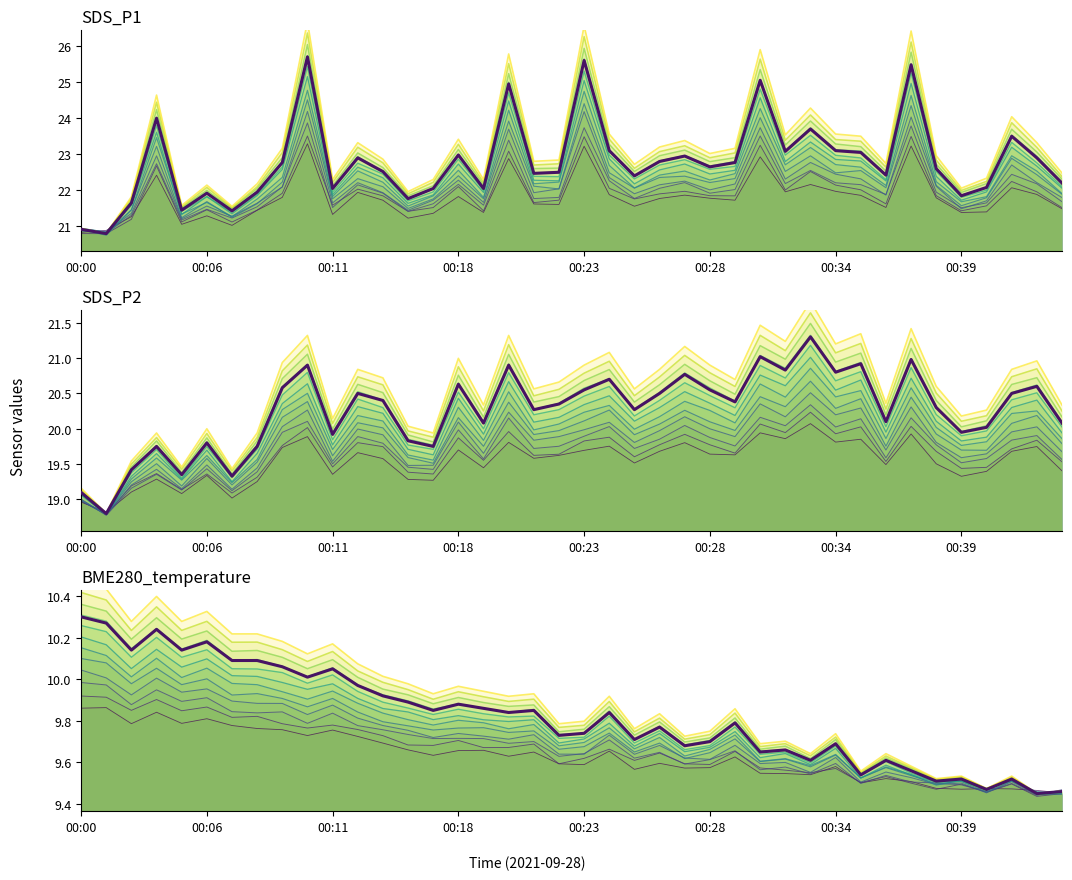

What is the maximum value for SDS_P2 layer 11?

21.8